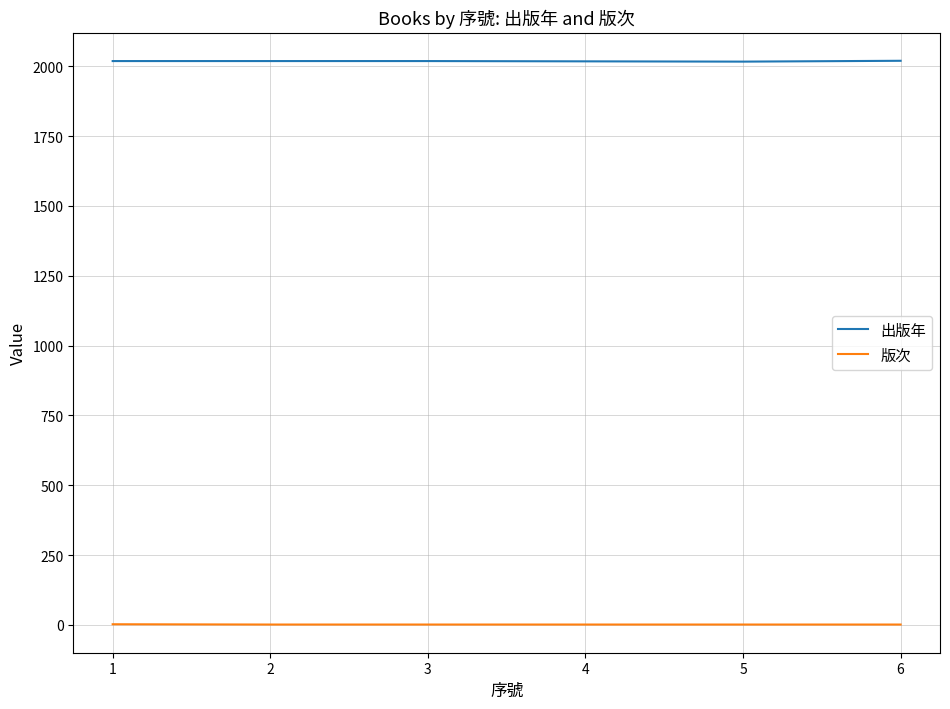

Is the value of 出版年 at 2 greater than the value of 版次 at 4?

Yes